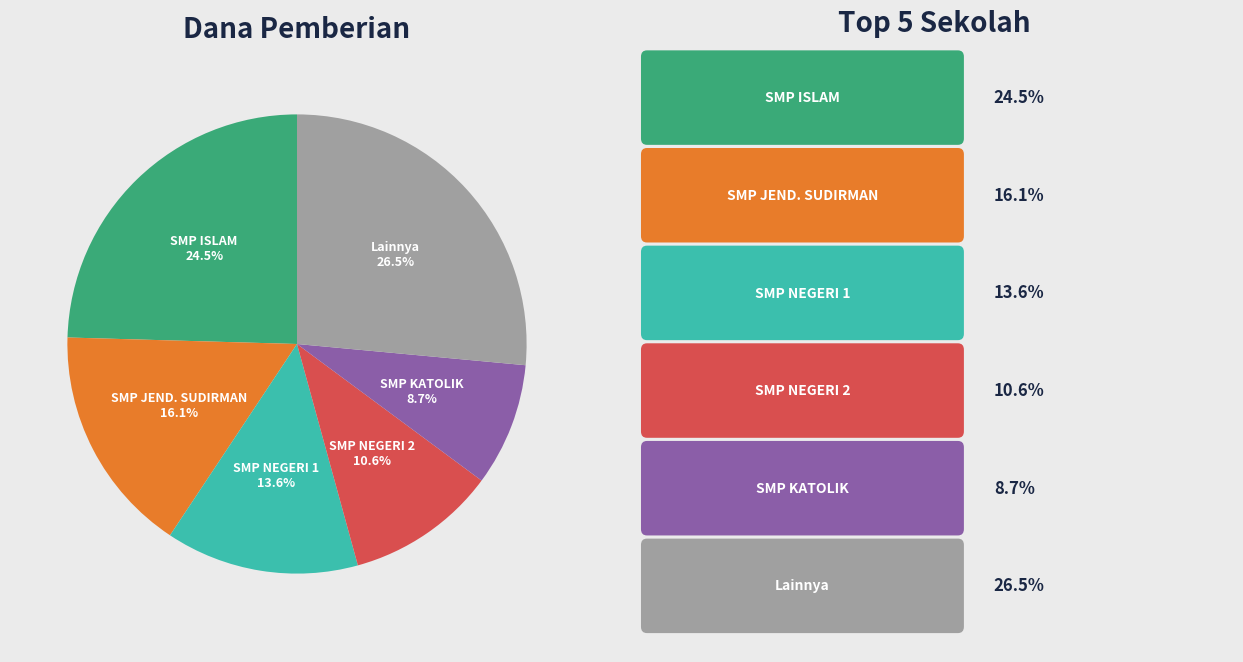

Between SMP NEGERI 2 and SMP JEND. SUDIRMAN, which is larger?

SMP JEND. SUDIRMAN